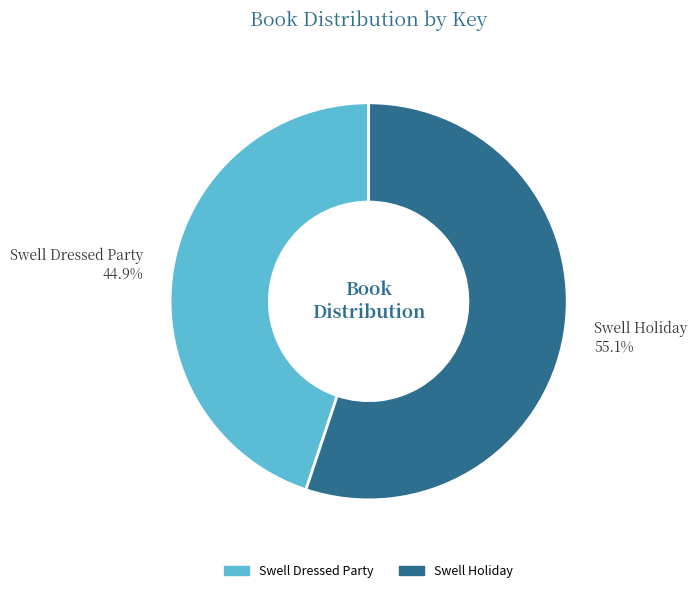

Which slice represents more than half of the pie?

Swell Holiday